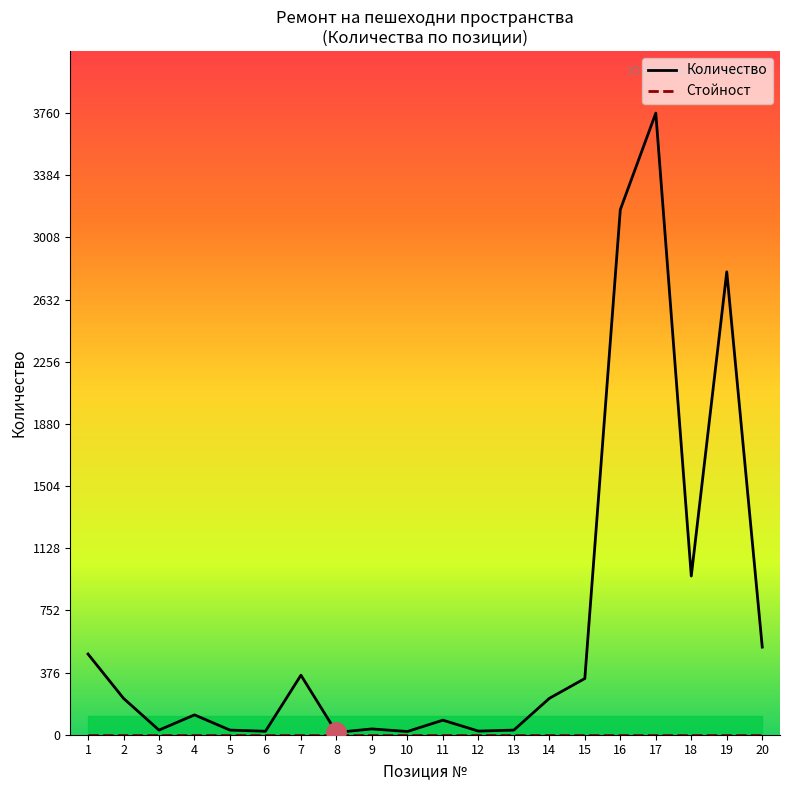

What is the ratio of the value at 10 to the value at 11?

0.2